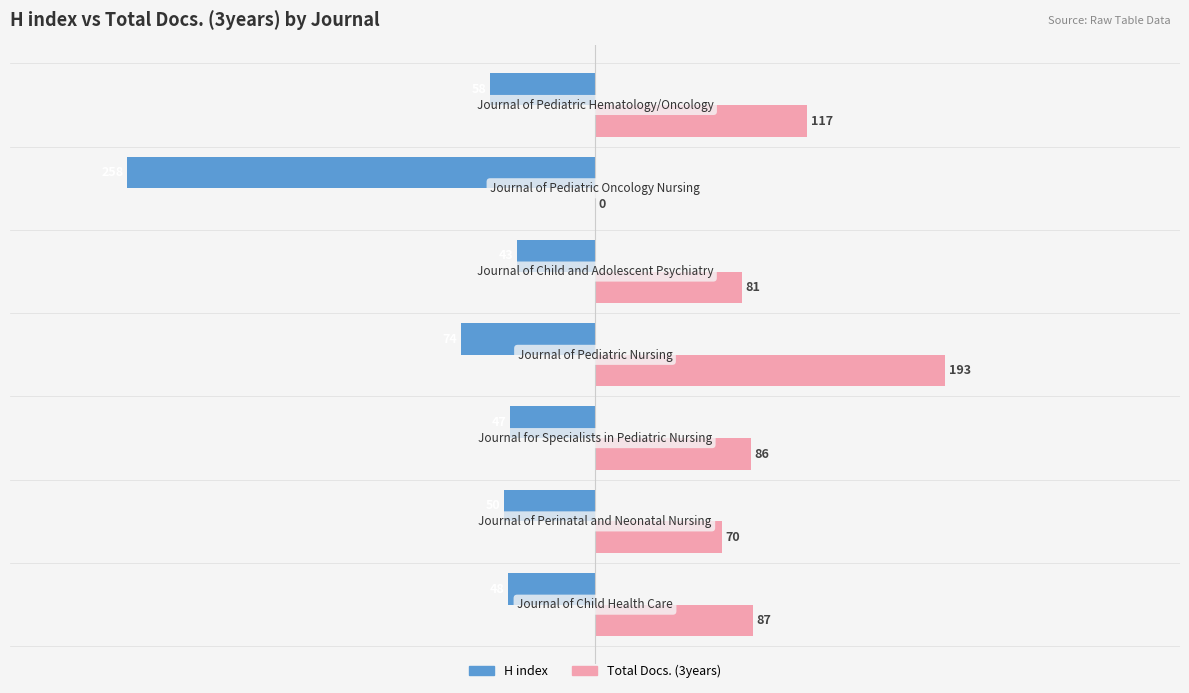

What is the sum of all Total Docs. (3years) values?

634